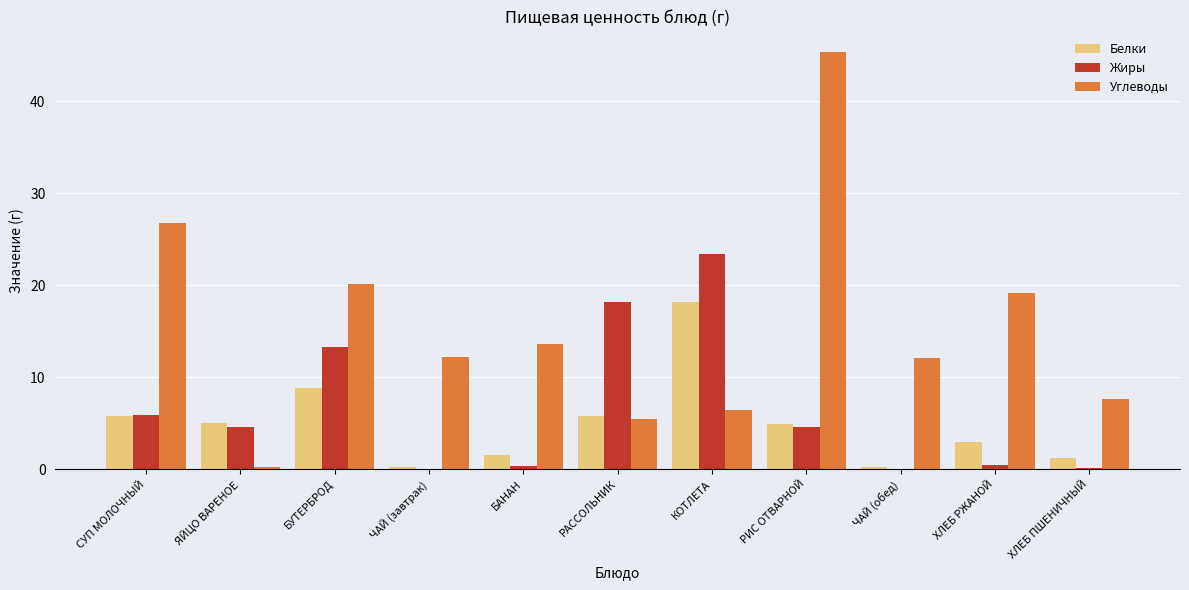

Which category has the highest value across all series?

РИС ОТВАРНОЙ